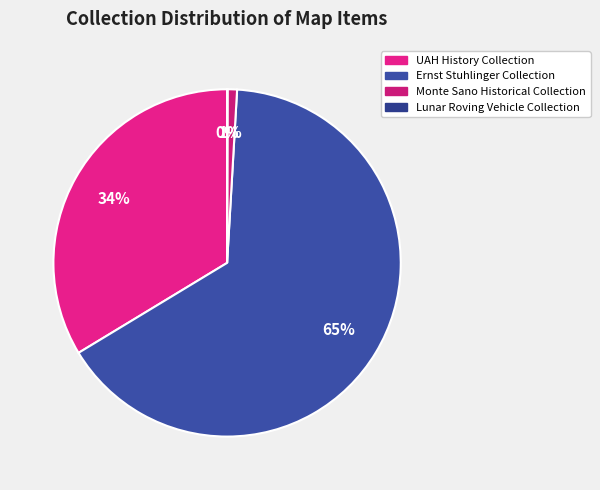

Which slice is the largest?

Ernst Stuhlinger Collection